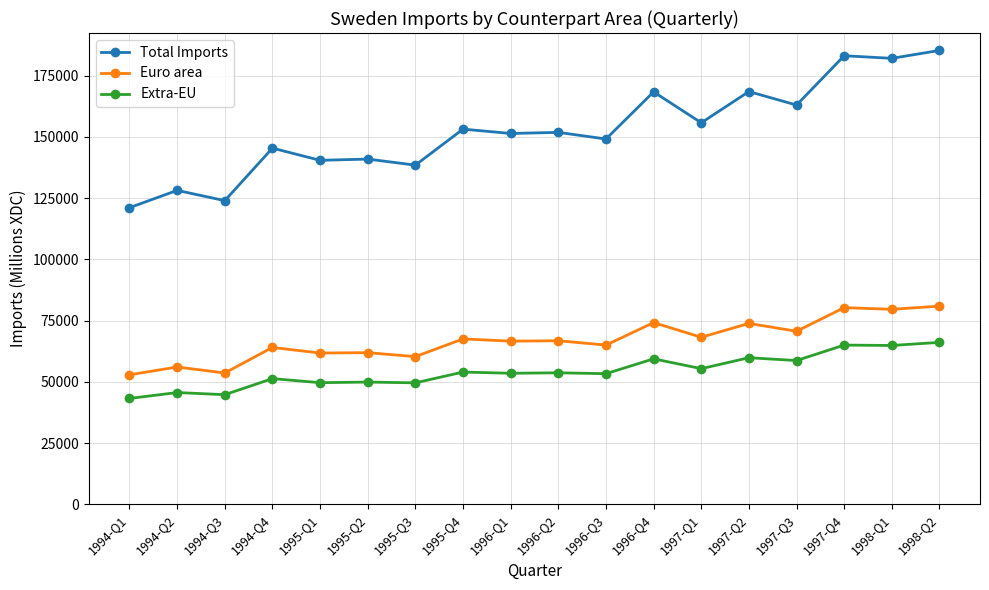

What is the total value across all series at 1997-Q3?

292360